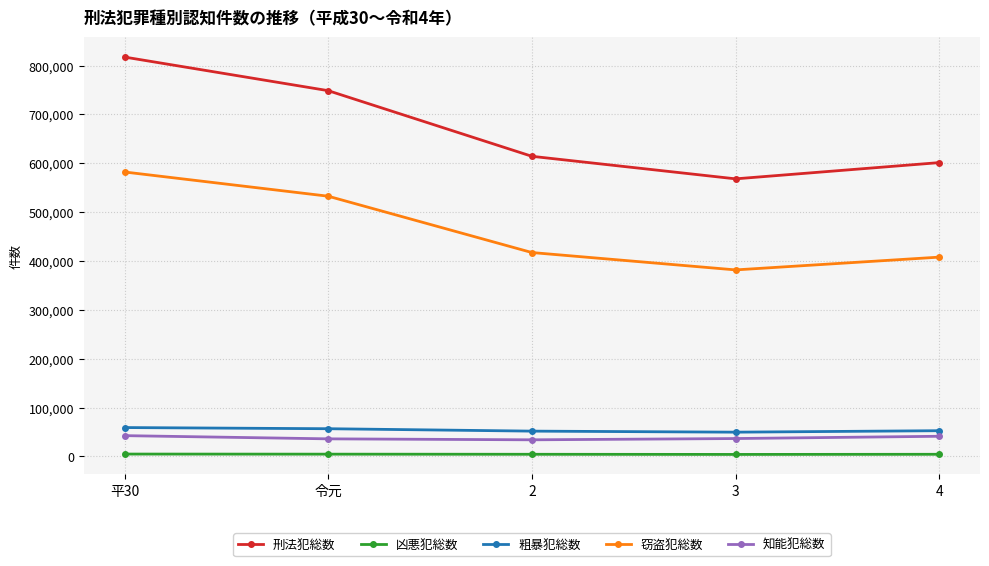

Which series has the largest total across all categories?

刑法犯総数